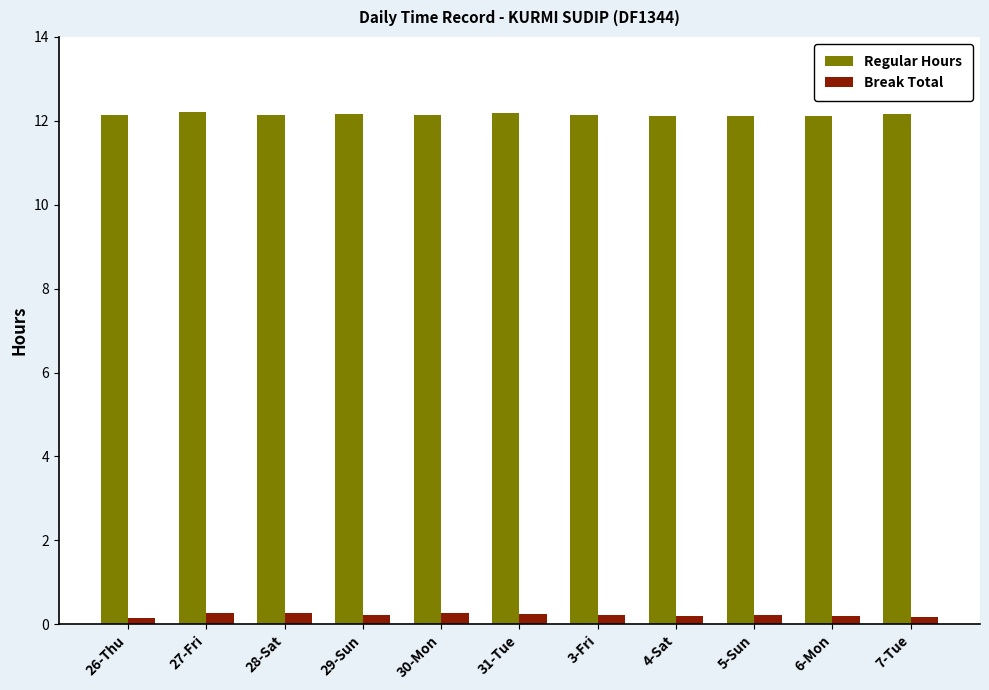

At how many categories does at least one series exceed 10?

11